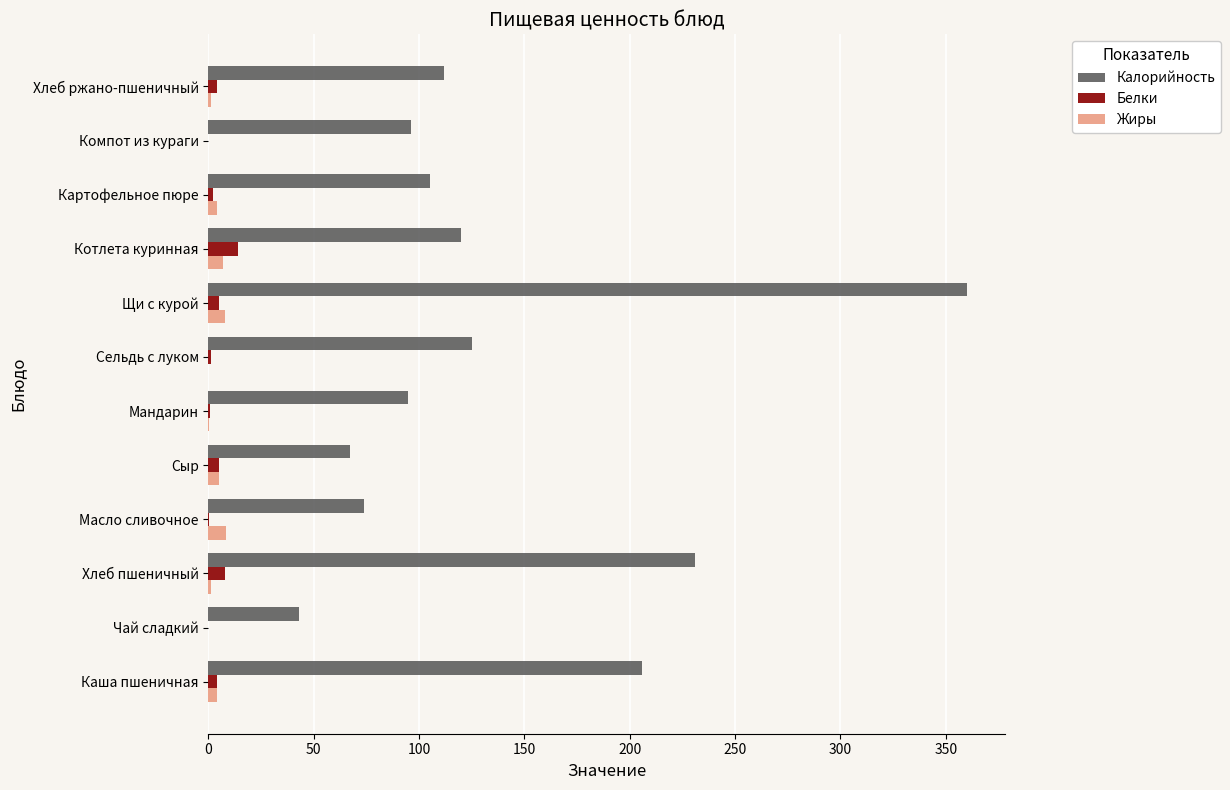

Between Хлеб пшеничный and Масло сливочное, which series saw the biggest shift?

Калорийность